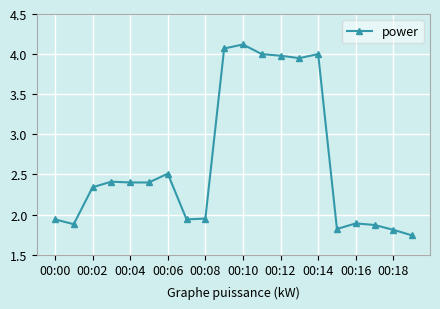

True or false: there are more than 1 points higher than both neighbors.

True